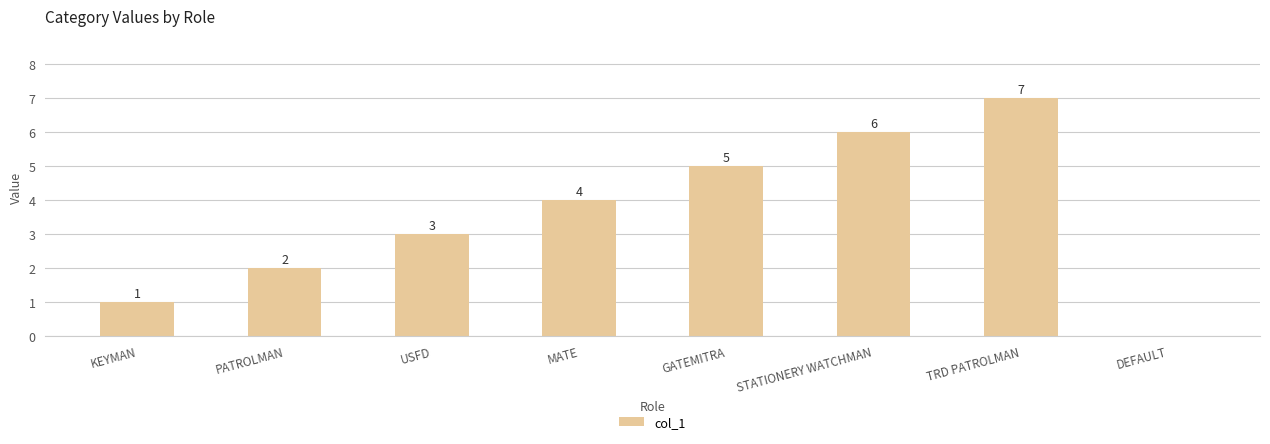

How many values are between 2 and 6?

5